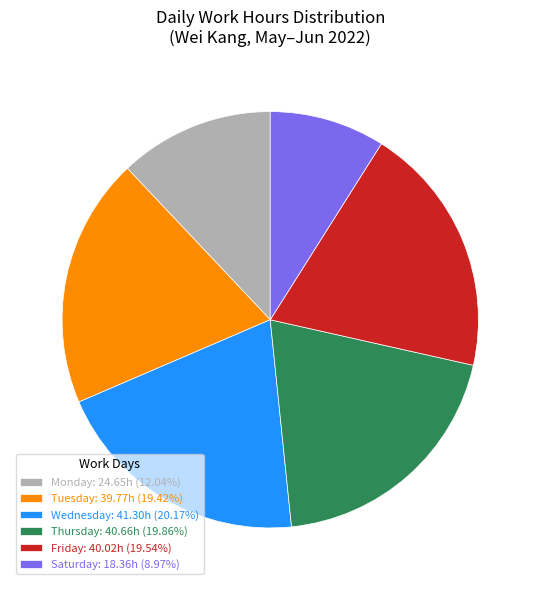

How many slices are in this pie chart?

6